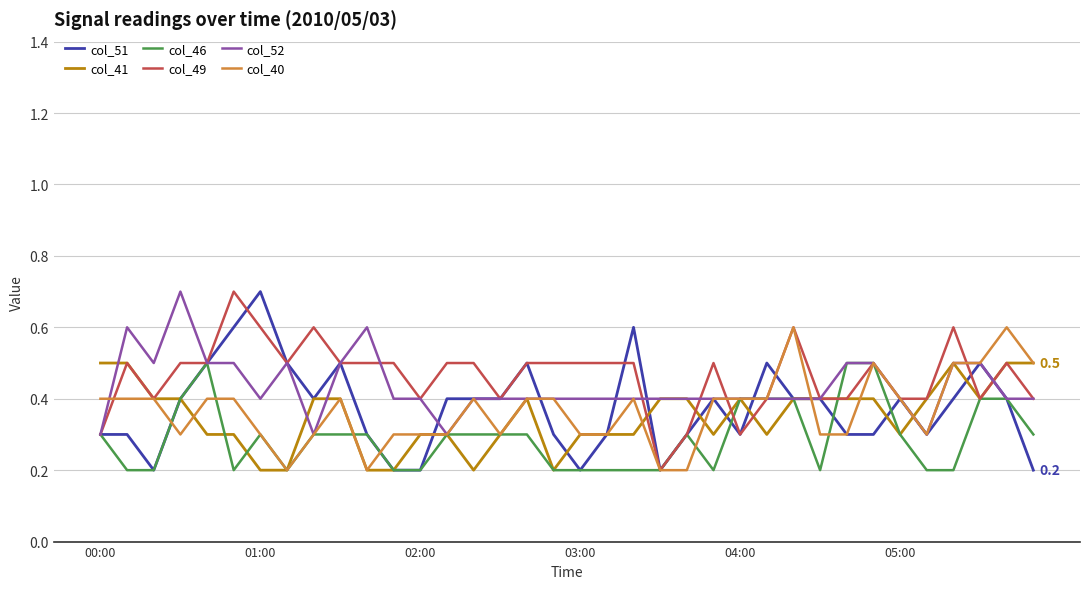

What is the highest value of the col_46 series?

0.5